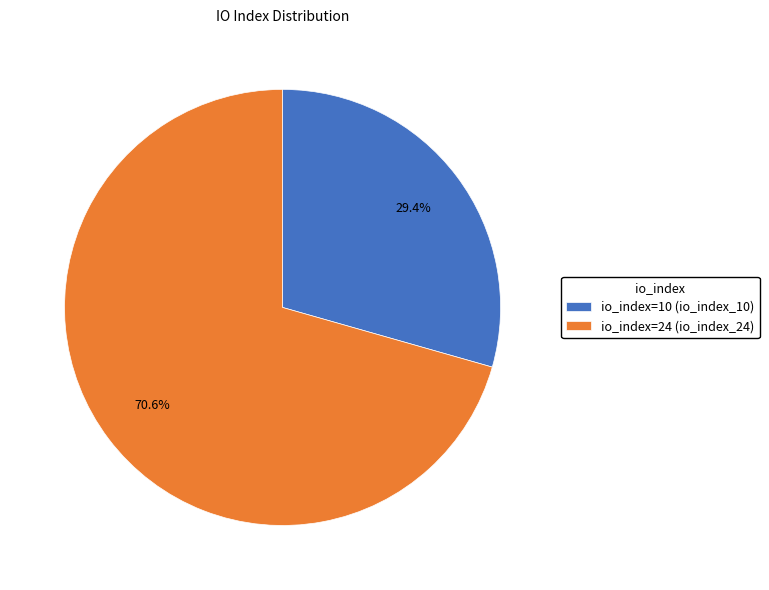

Does any single category account for the majority?

Yes